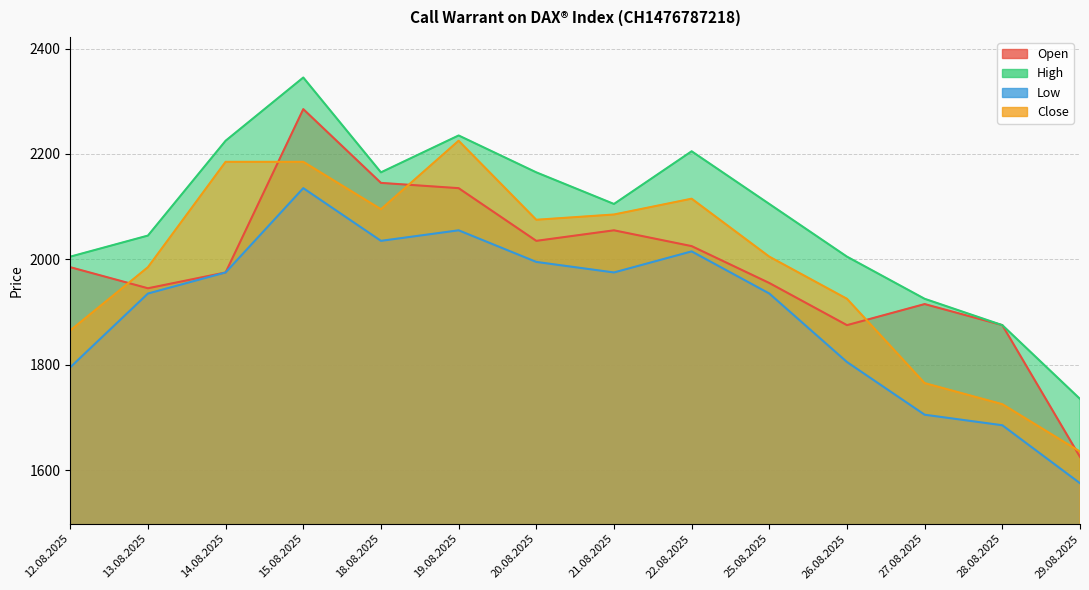

In Close, how many points are higher than both neighbors (excluding endpoints)?

2